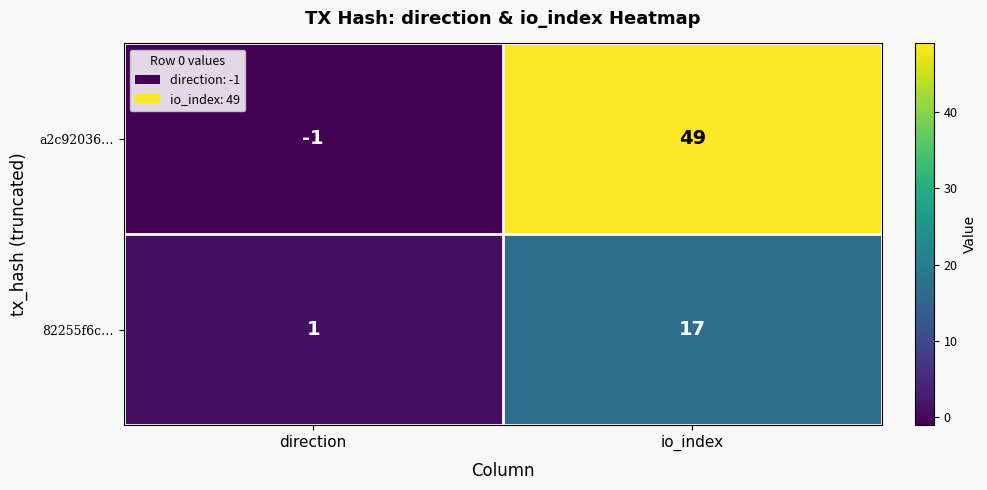

Which series has the largest range (max minus min)?

a2c92036…